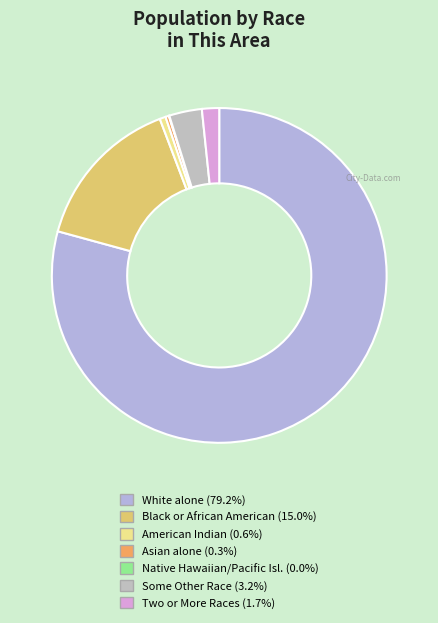

To the nearest percent, what is the average slice percentage?

14%